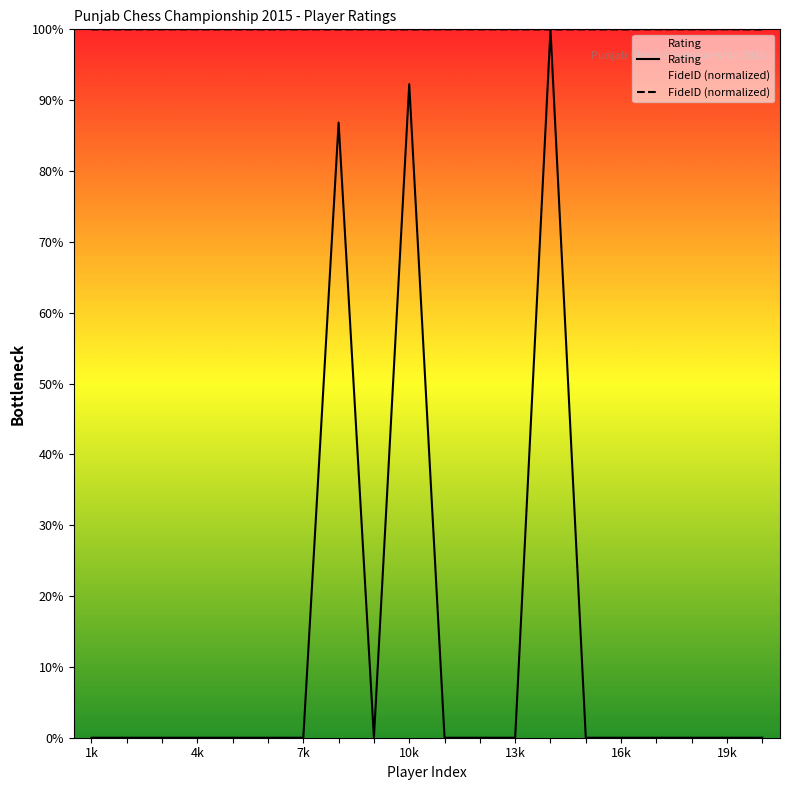

Is it true that Rating equals 65.6 at Gulraiz Nazir?

False